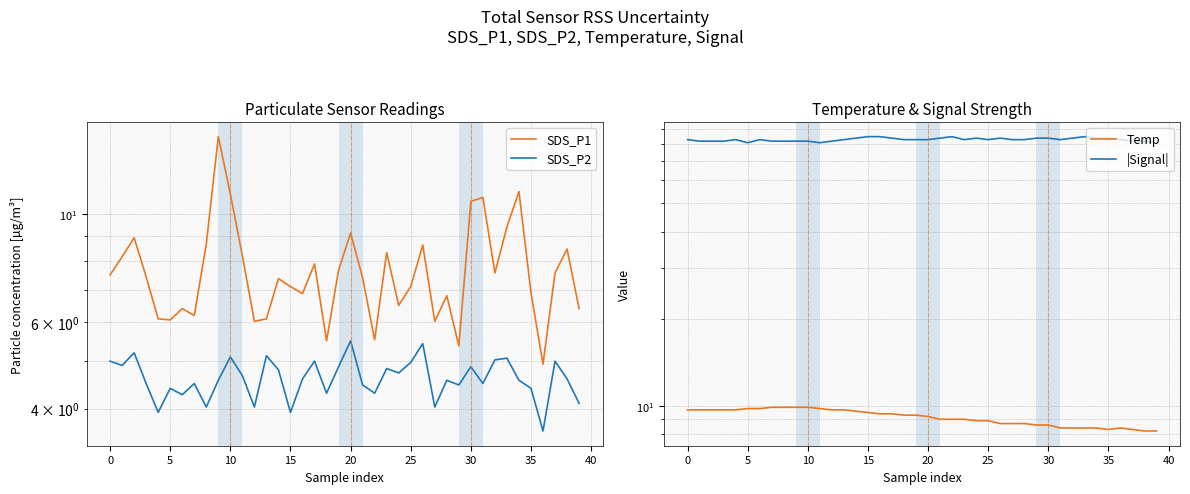

Is the value of |Signal| at 13 greater than the value of SDS_P1 at 38?

Yes